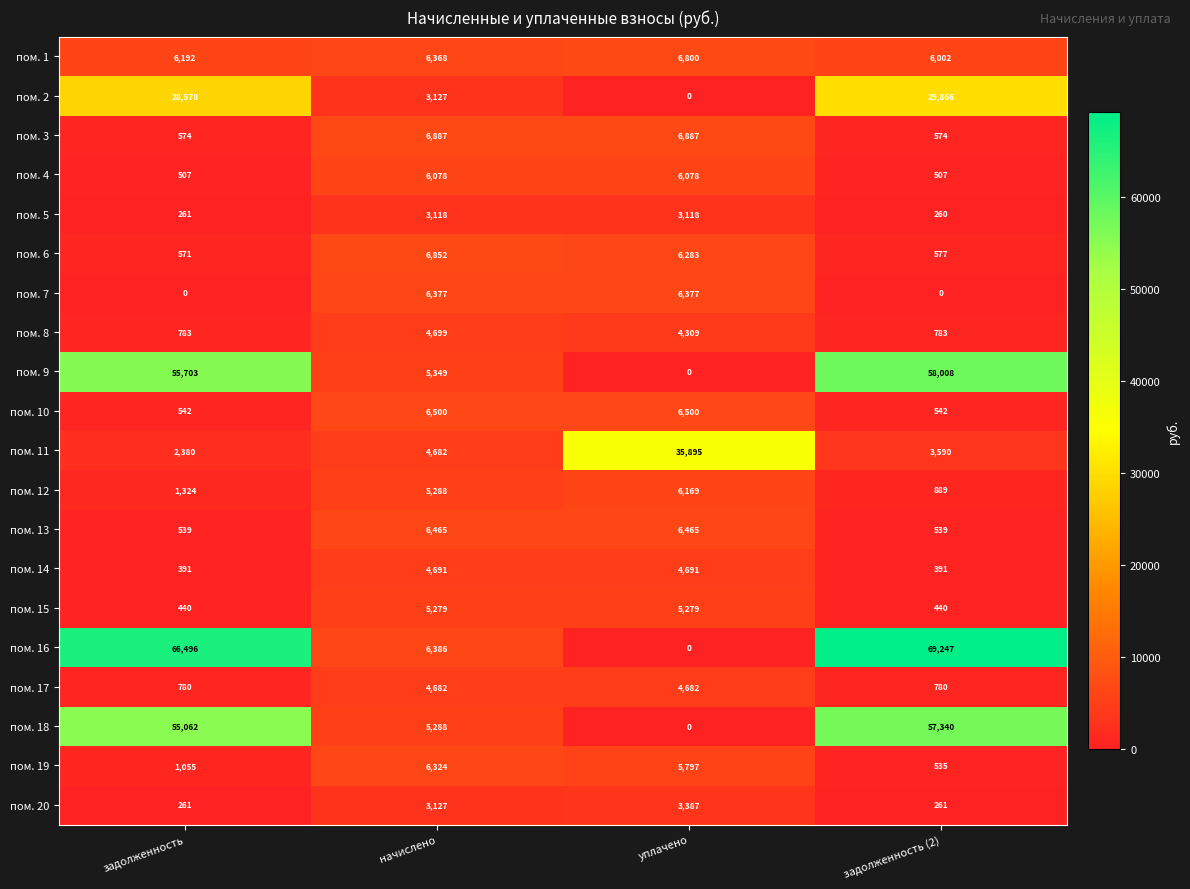

Which series has the largest total across all categories?

пом. 16